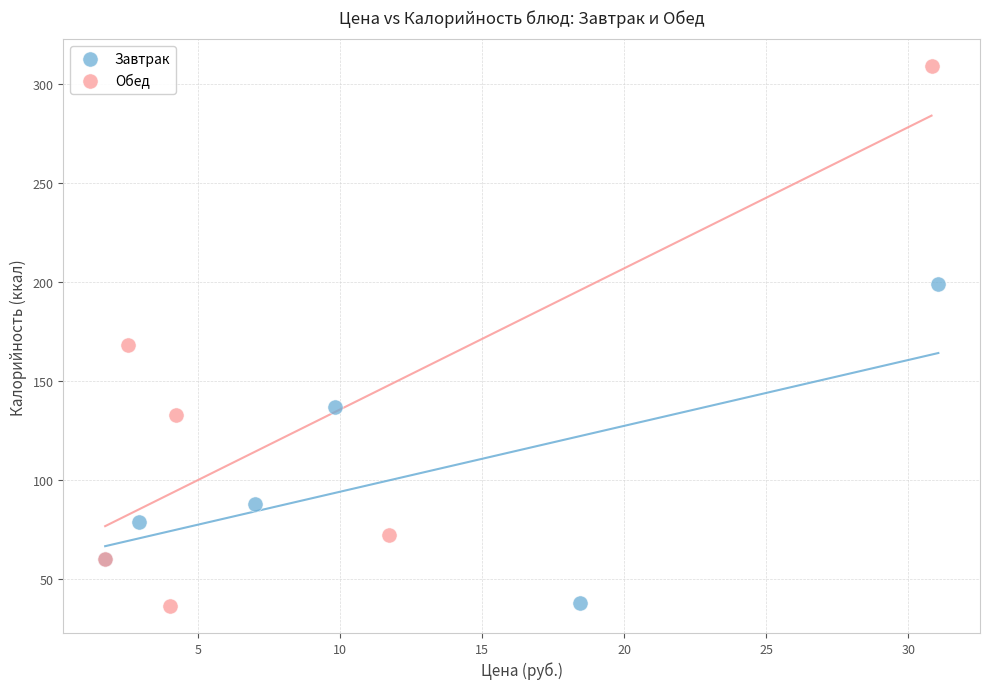

Which series has the widest spread of Y values?

Обед